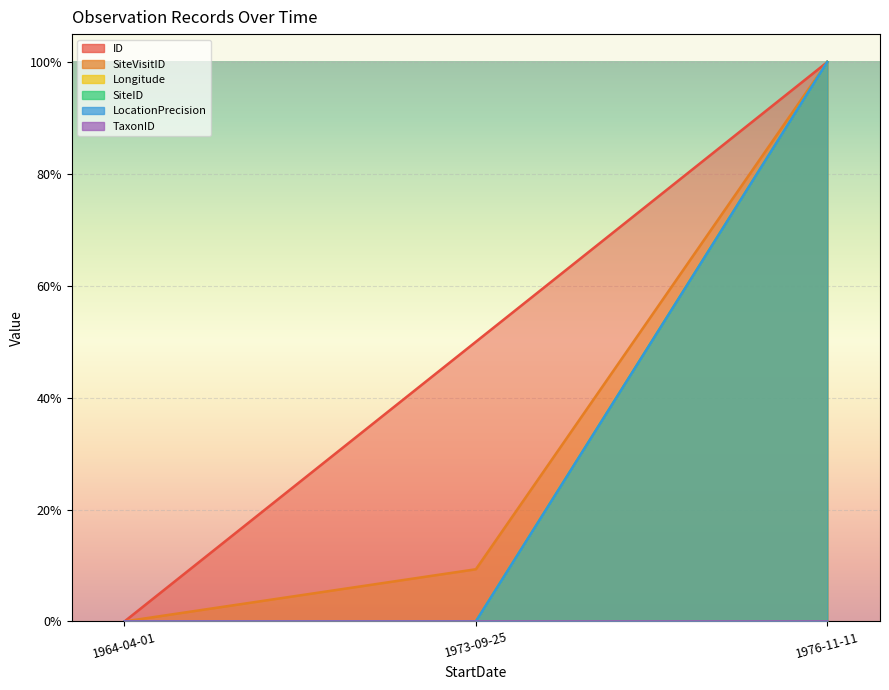

What is the total value across all series at 1976-11-11?

5.0